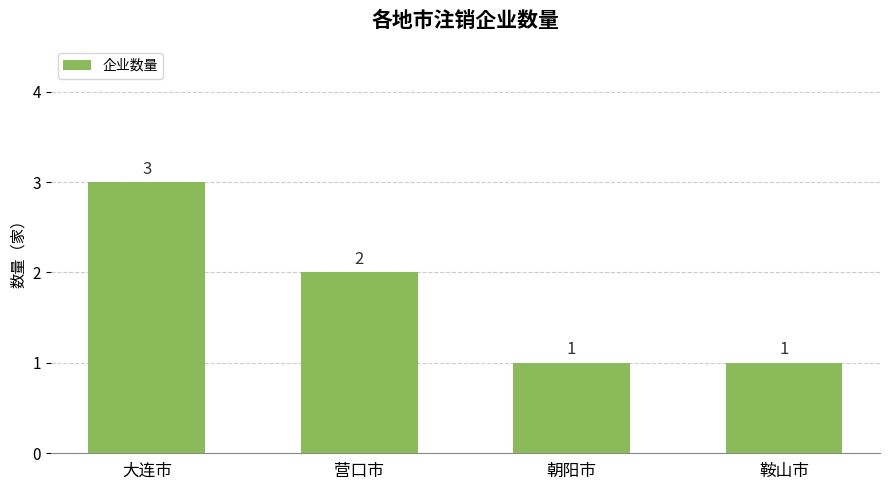

How many data points does each series have?

4